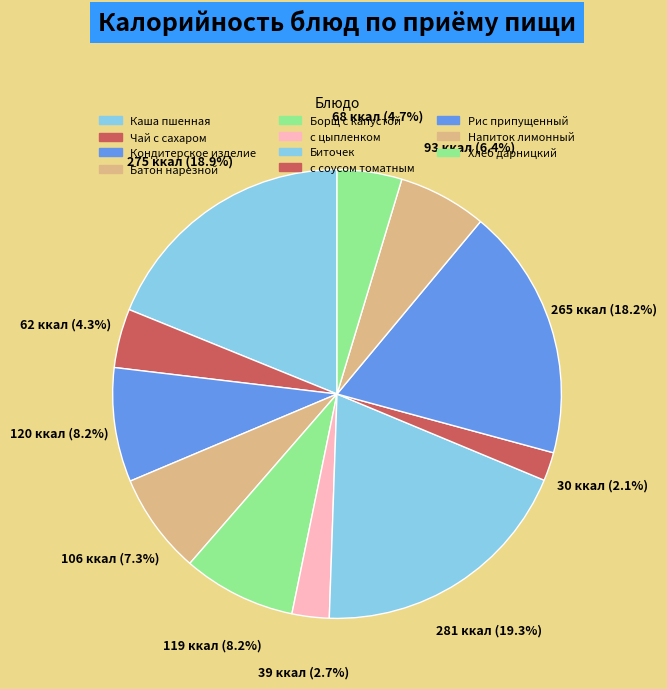

Count the number of slices in the pie.

11